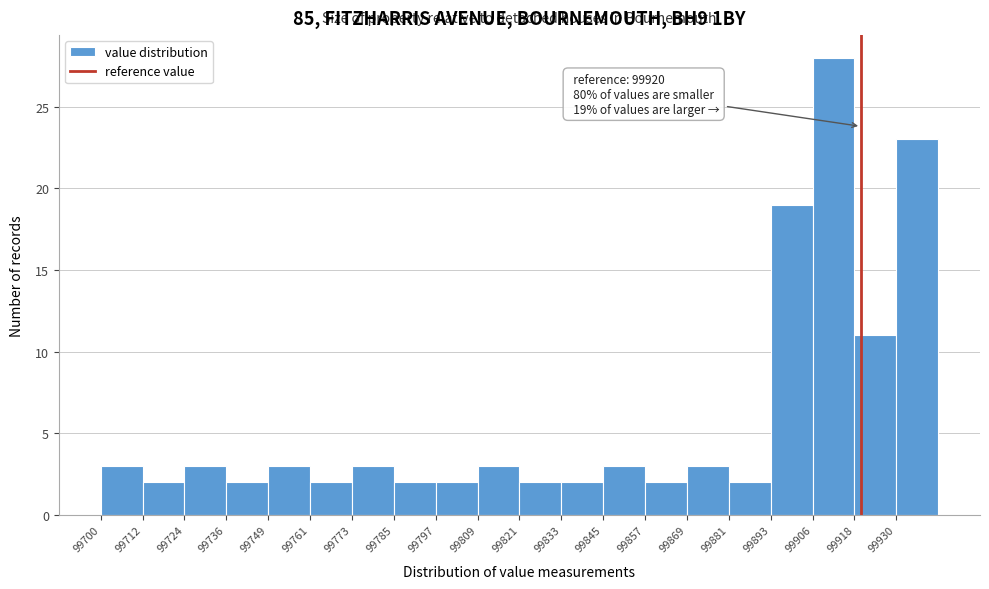

Which range on the x-axis has the tallest bar?

99906 to 99918